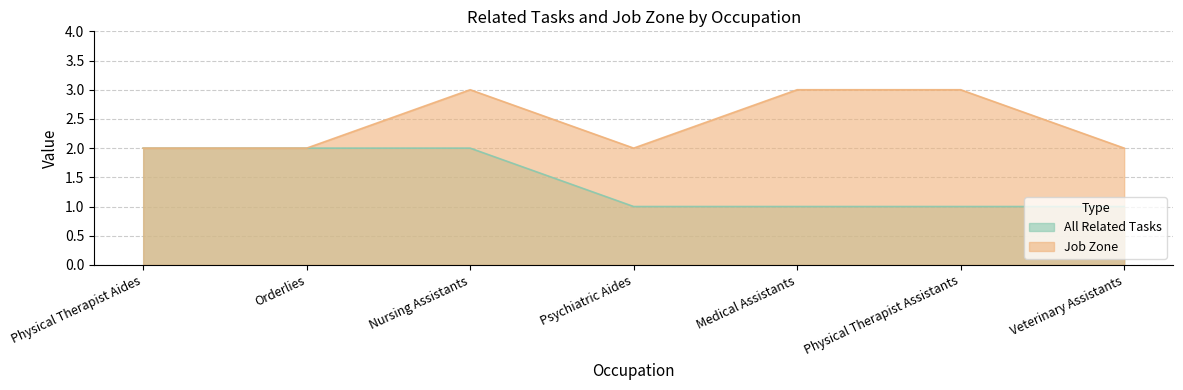

What is the sum of the Job Zone values at Nursing Assistants and Orderlies?

5